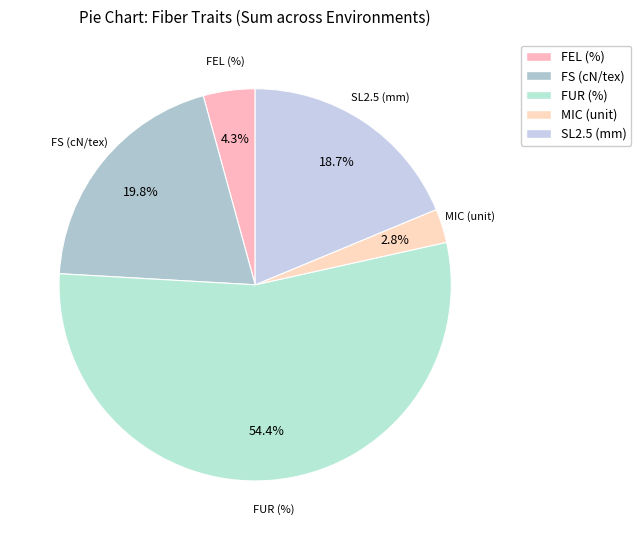

Which category has the biggest portion of the pie?

FUR (%)